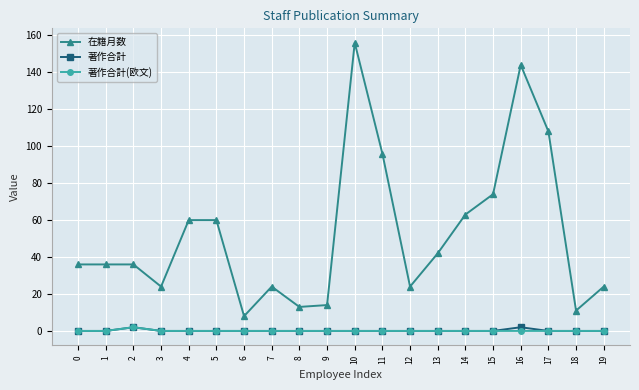

True or false: 著作合計 and 在籍月数 intersect in this chart.

False